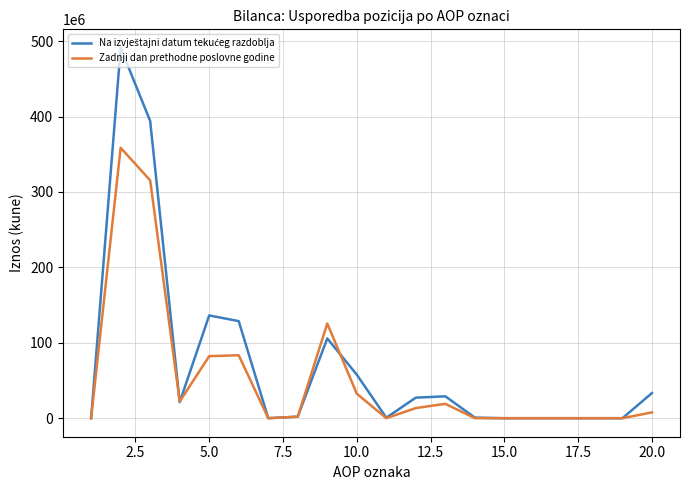

Which series has the largest range (max minus min)?

Na izvještajni datum tekućeg razdoblja